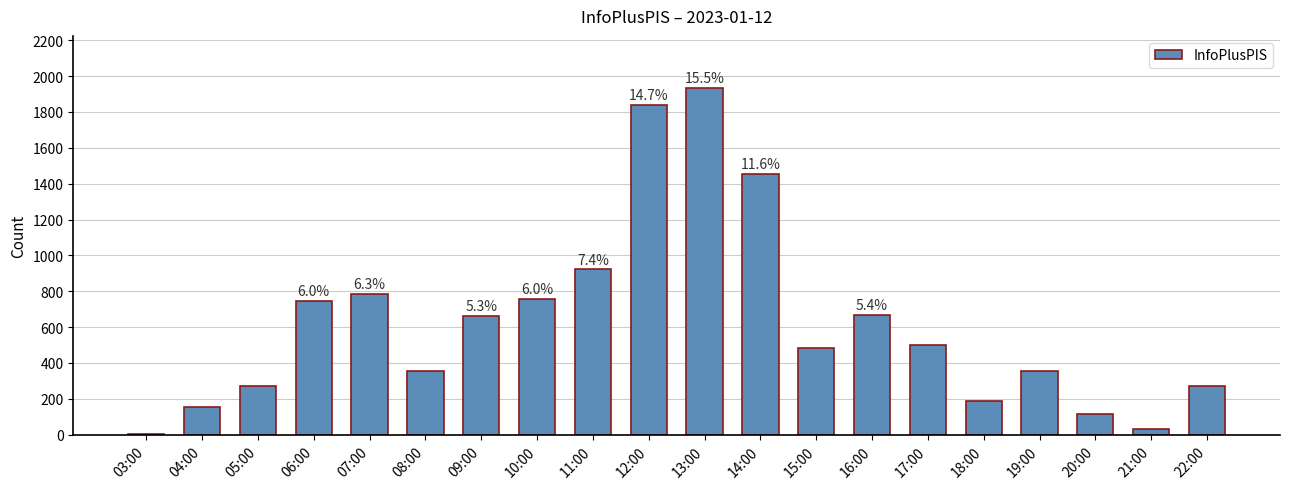

How many categories are shown in the chart?

20